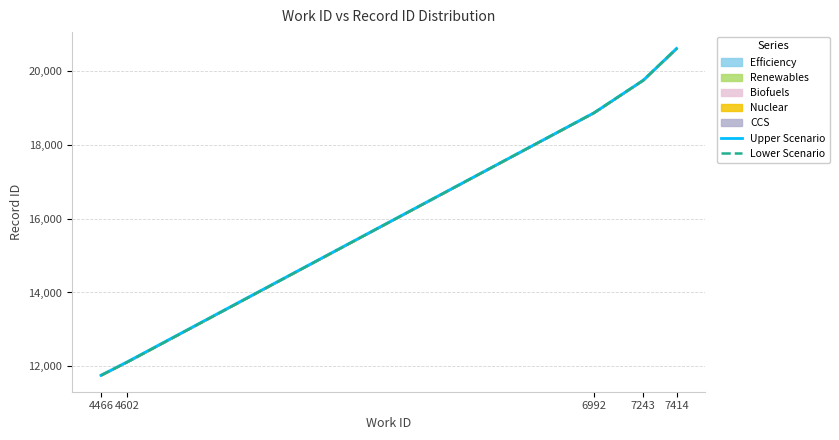

What is the minimum value shown in the chart?

11757